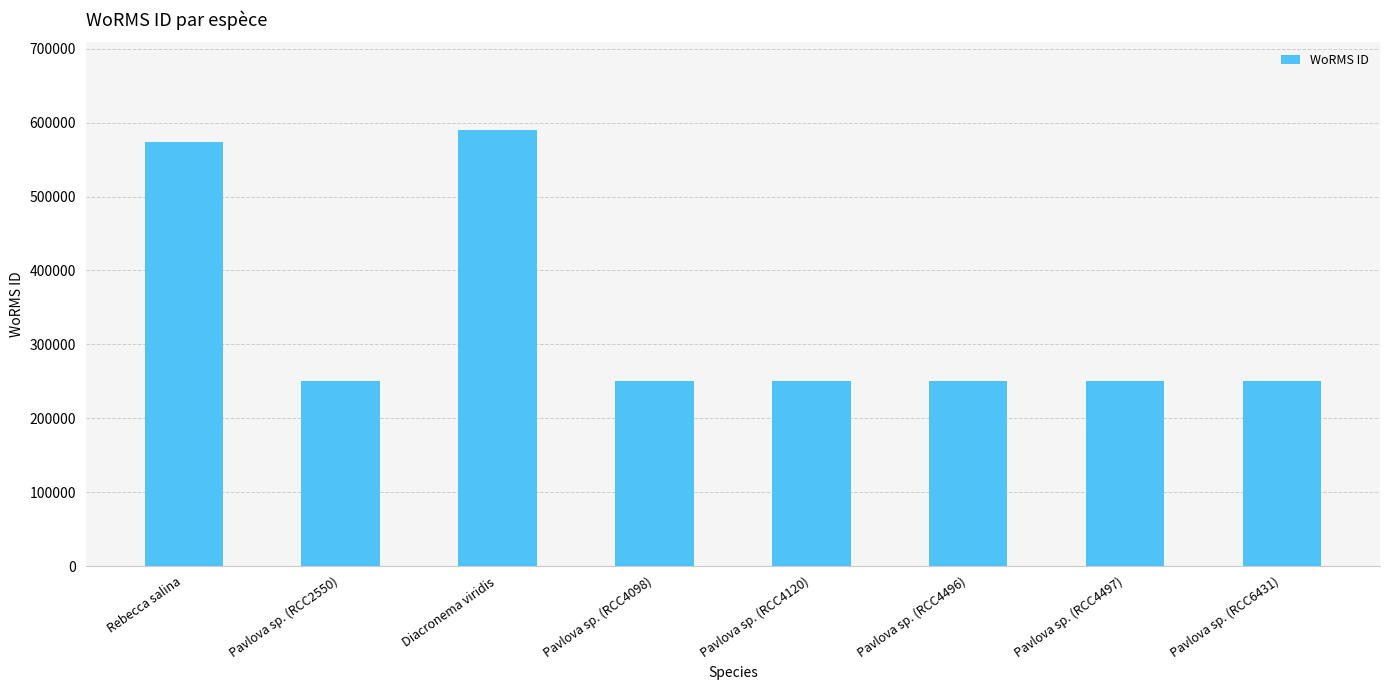

What is the greatest value displayed?

590560